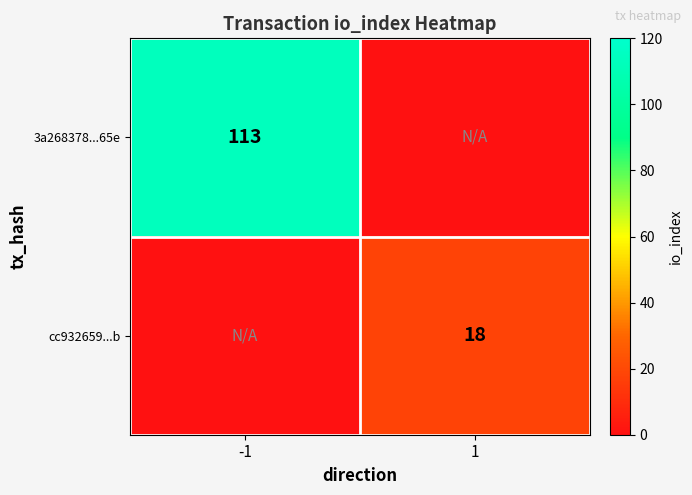

Count the number of data series in this chart.

2